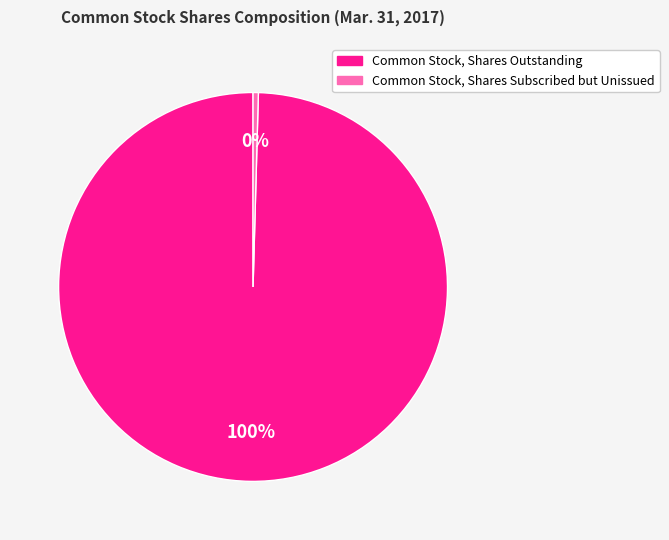

What is the majority slice?

Common Stock, Shares Outstanding